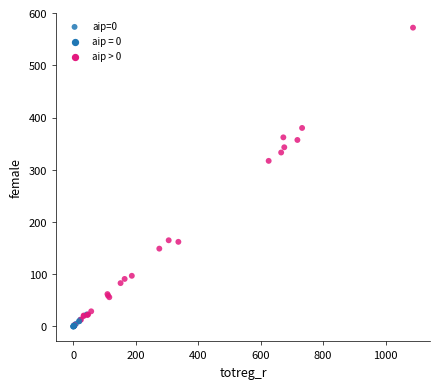

What Y value in the scatter plot is closest to 286?

317